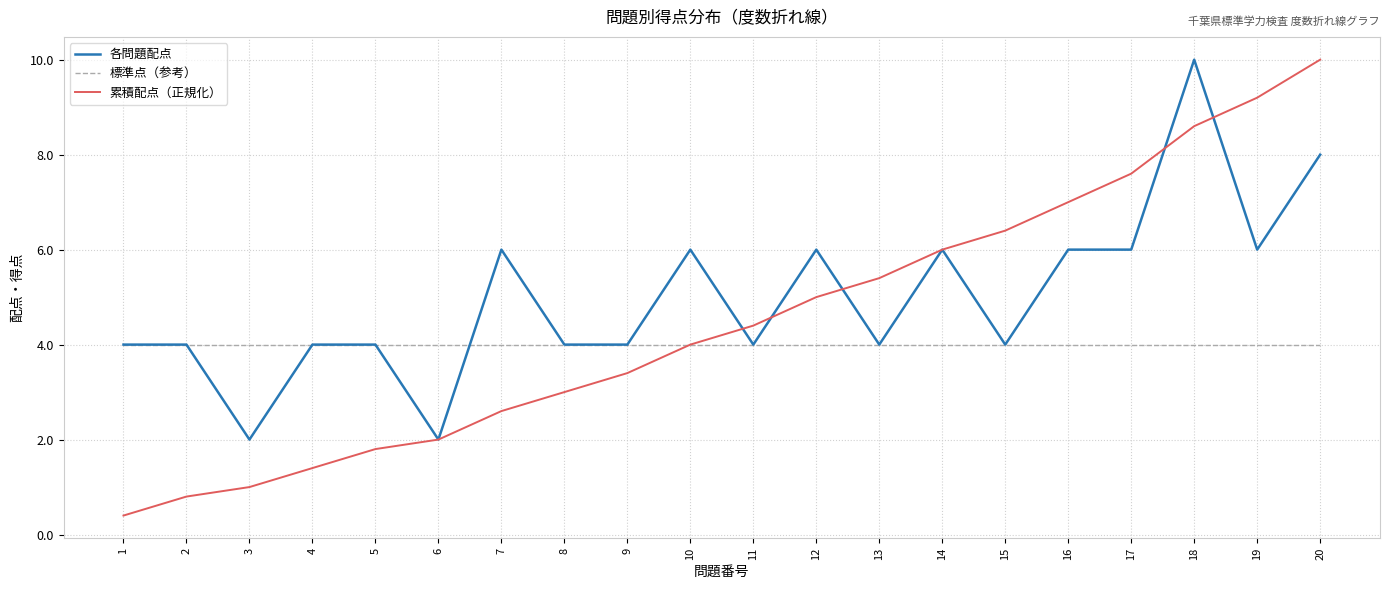

Is the value of 各問題配点 at 11 greater than the value of 累積配点（正規化） at 14?

No